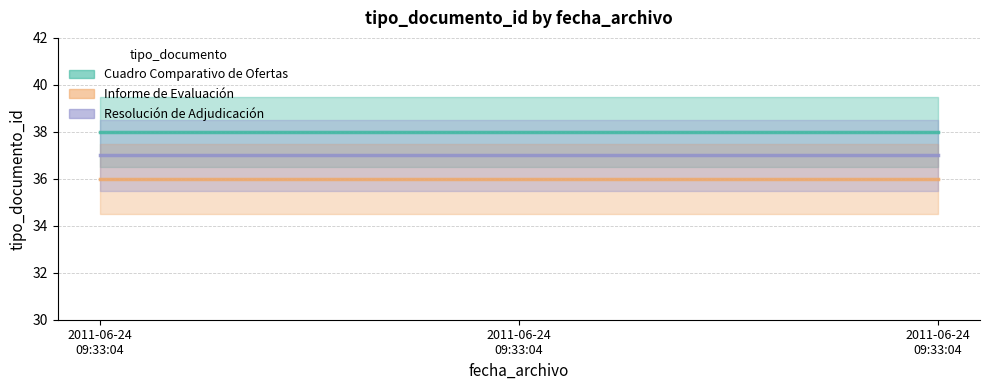

List the series in order of their peak value, lowest first.

Informe de Evaluación, Resolución de Adjudicación, Cuadro Comparativo de Ofertas